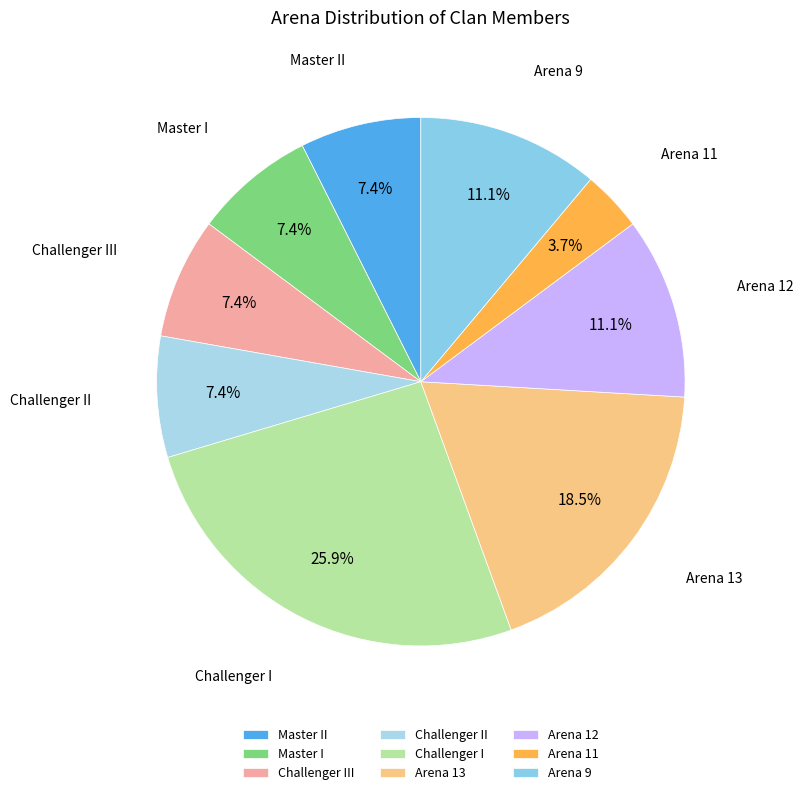

Does Master I represent more than half of the total?

No